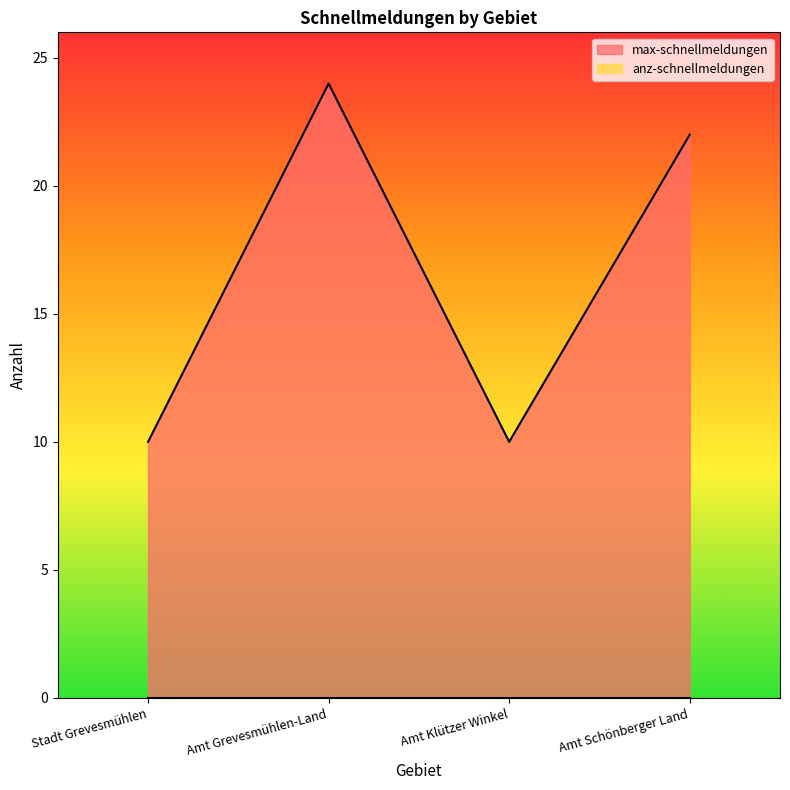

What is the change in value from Stadt Grevesmühlen to Amt Grevesmühlen-Land?

+14